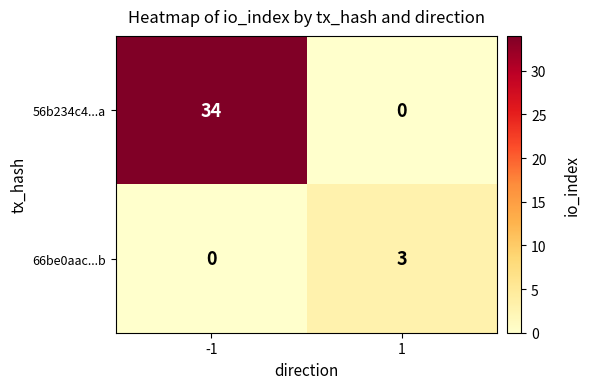

Which series has the widest spread of values?

56b234c4...a